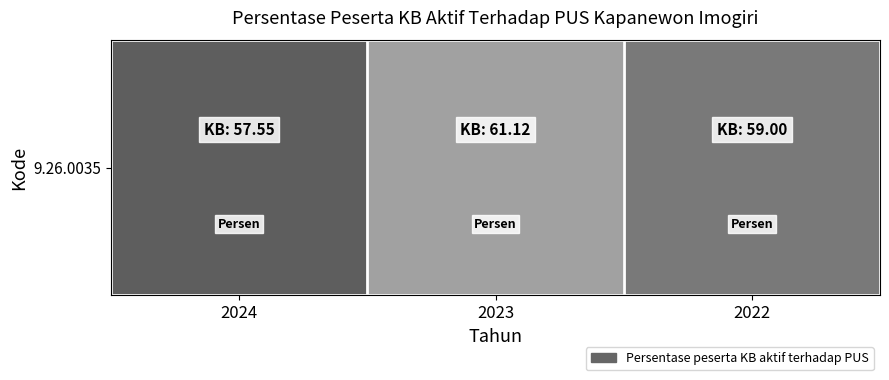

What is the sum of all values?

177.7